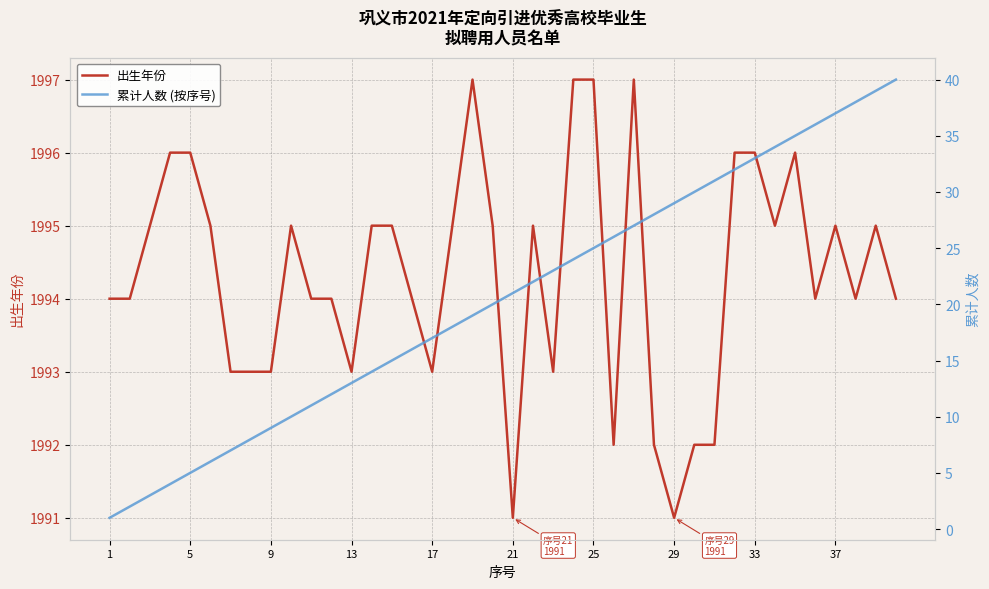

What is the value of the 出生年份 point at the 9th from the left?

1993